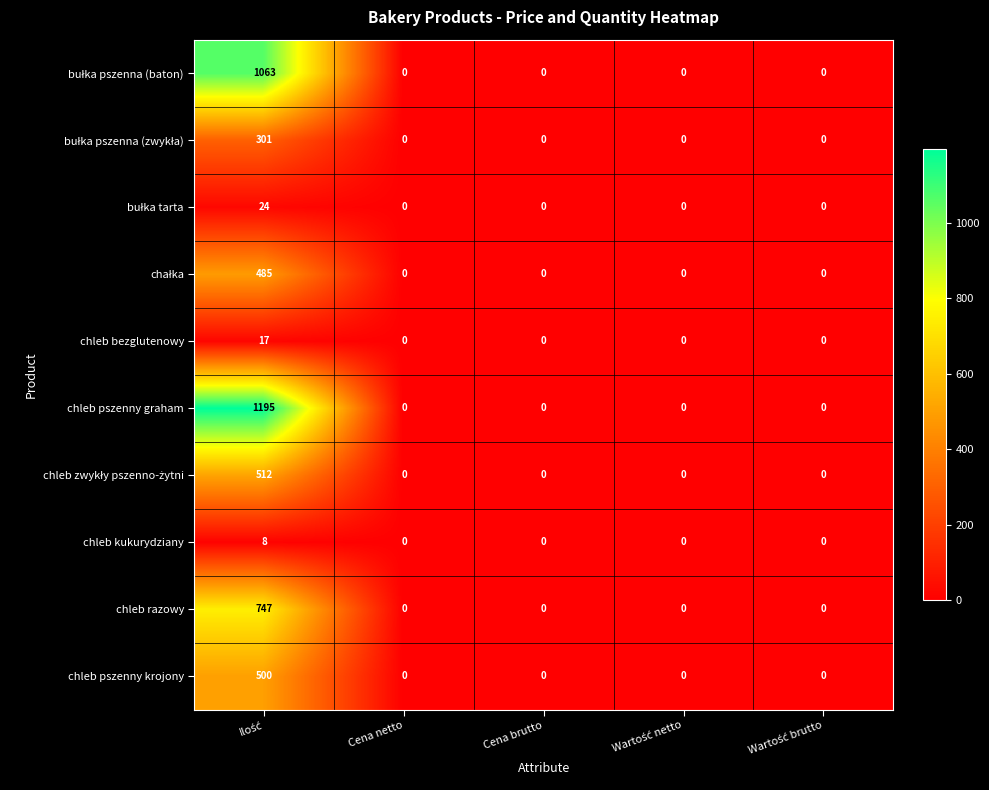

Which series has the largest range (max minus min)?

chleb pszenny graham